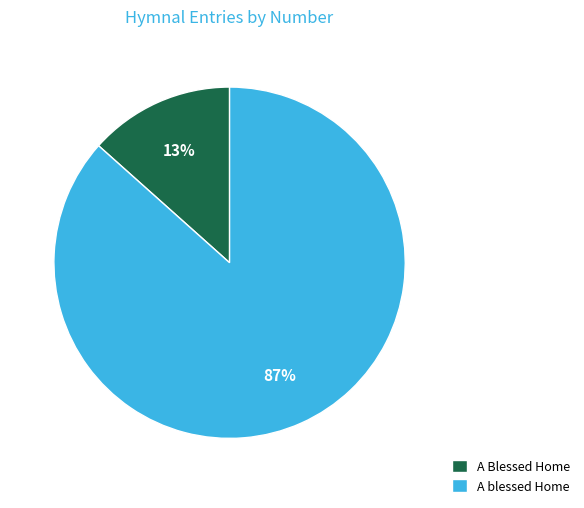

What percentage is the A Blessed Home slice, to the nearest percent?

13%